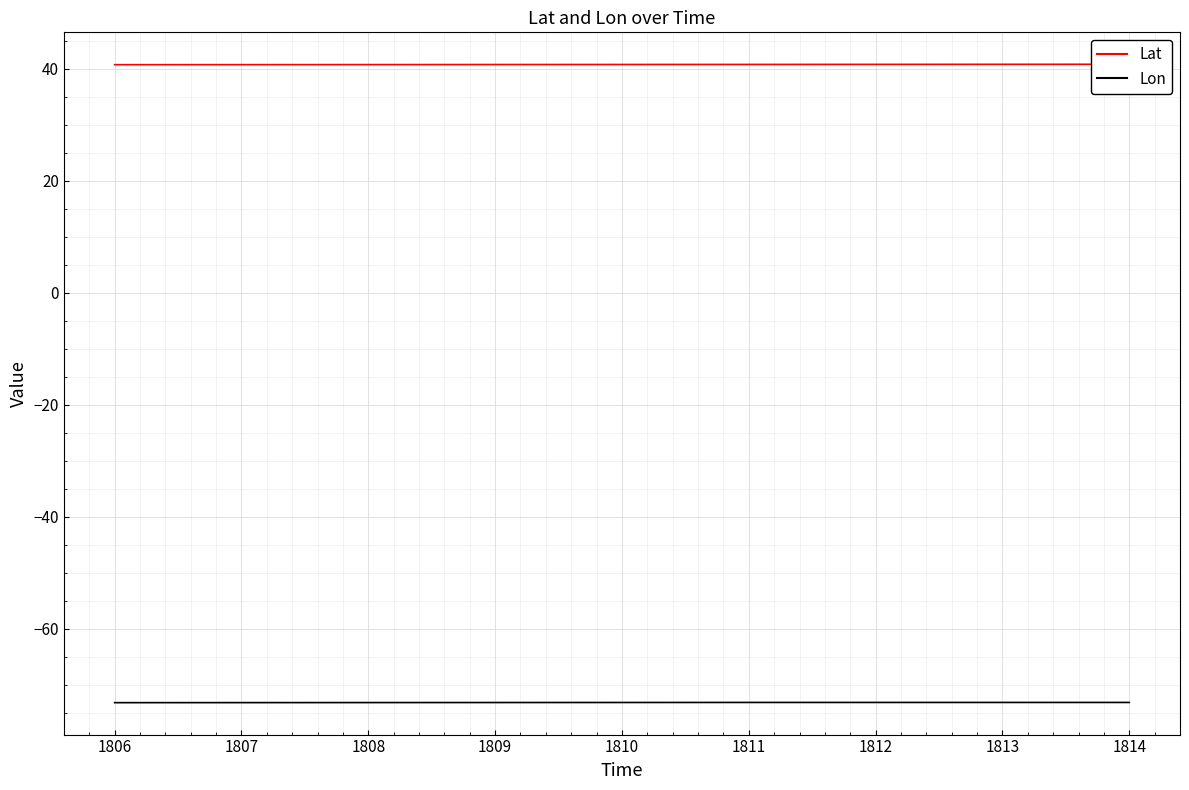

What is the maximum value for Lon?

-73.1